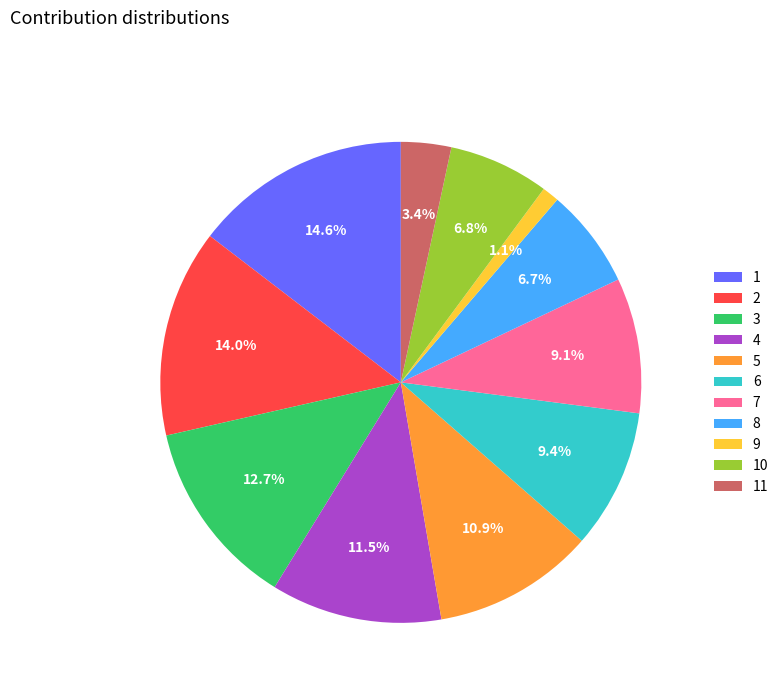

To the nearest percent, what is the combined percentage of 10 and 4?

18%